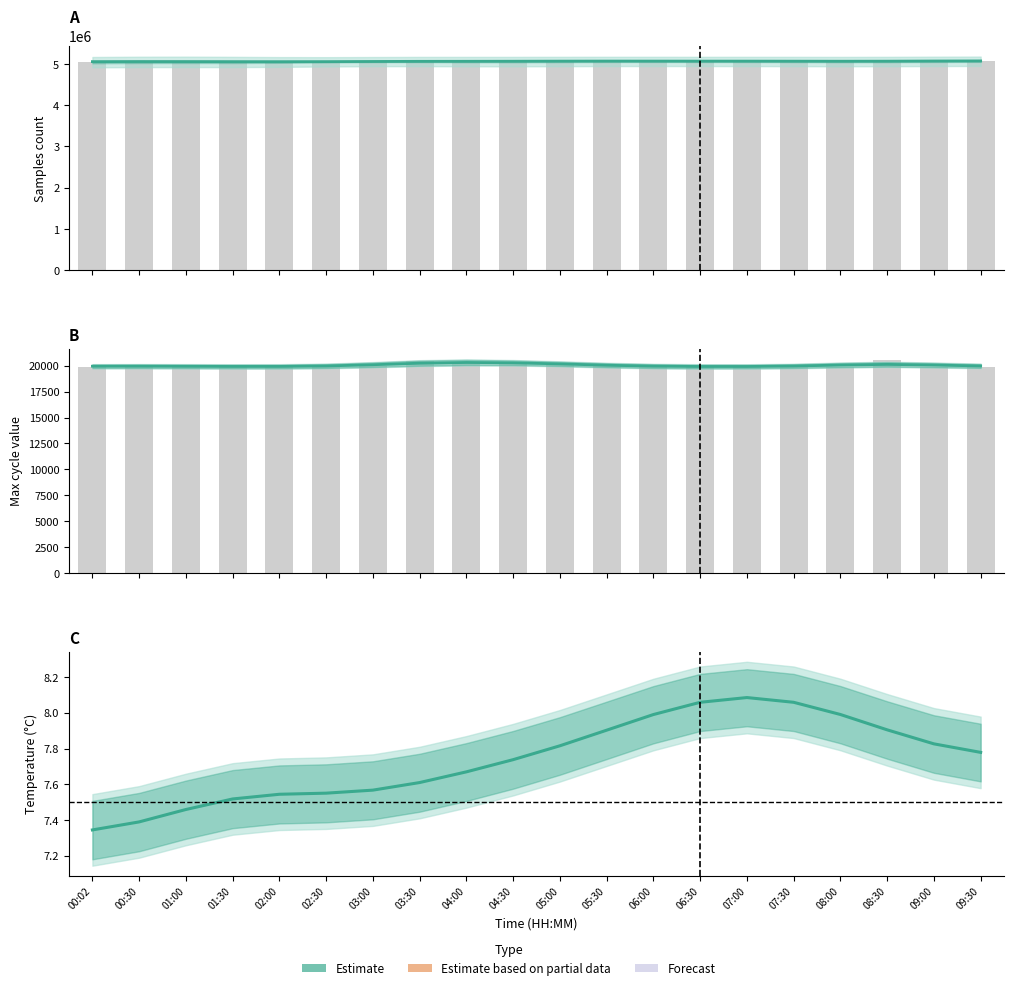

Which category has the highest value across all series?

08:30